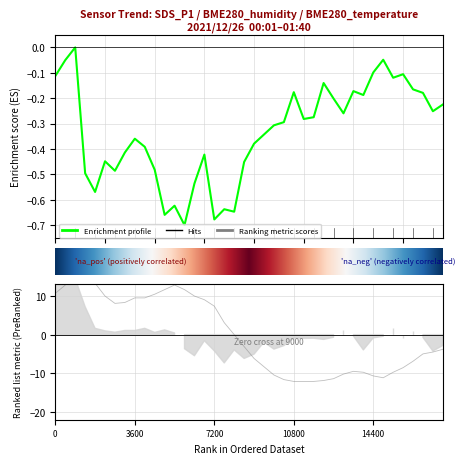

Reading left to right, extract all data points from this chart.

SDS_P1: -0.1	-0.1	-0.0	-0.5	-0.6	-0.4	-0.5	-0.4	-0.4	-0.4	-0.5	-0.7	-0.6	-0.7	-0.5	-0.4	-0.7	-0.6	-0.6	-0.5	-0.4	-0.3	-0.3	-0.3	-0.2	-0.3	-0.3	-0.1	-0.2	-0.3	-0.2	-0.2	-0.1	-0.0	-0.1	-0.1	-0.2	-0.2	-0.3	-0.2
BME280_temperature: 10.7	12.8	15.0	15.7	13.3	10.0	8.1	8.3	9.5	9.5	10.5	11.6	12.8	11.6	10.0	9.0	7.4	3.1	0.0	-3.1	-6.2	-8.3	-10.4	-11.6	-12.1	-12.1	-12.1	-11.9	-11.4	-10.2	-9.5	-9.7	-10.7	-11.2	-9.7	-8.5	-6.9	-5.0	-4.5	-3.8